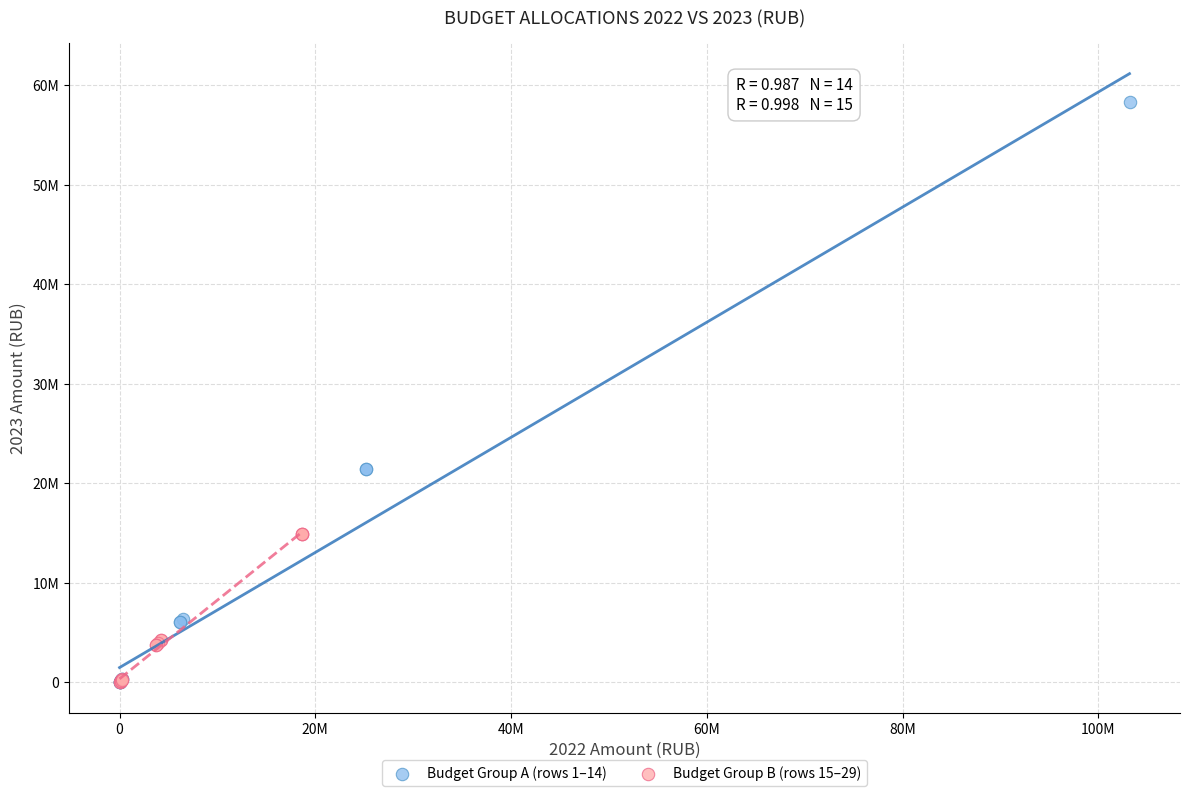

What are all the series names shown in the legend?

Budget Group A (rows 1–14), Budget Group B (rows 15–29)